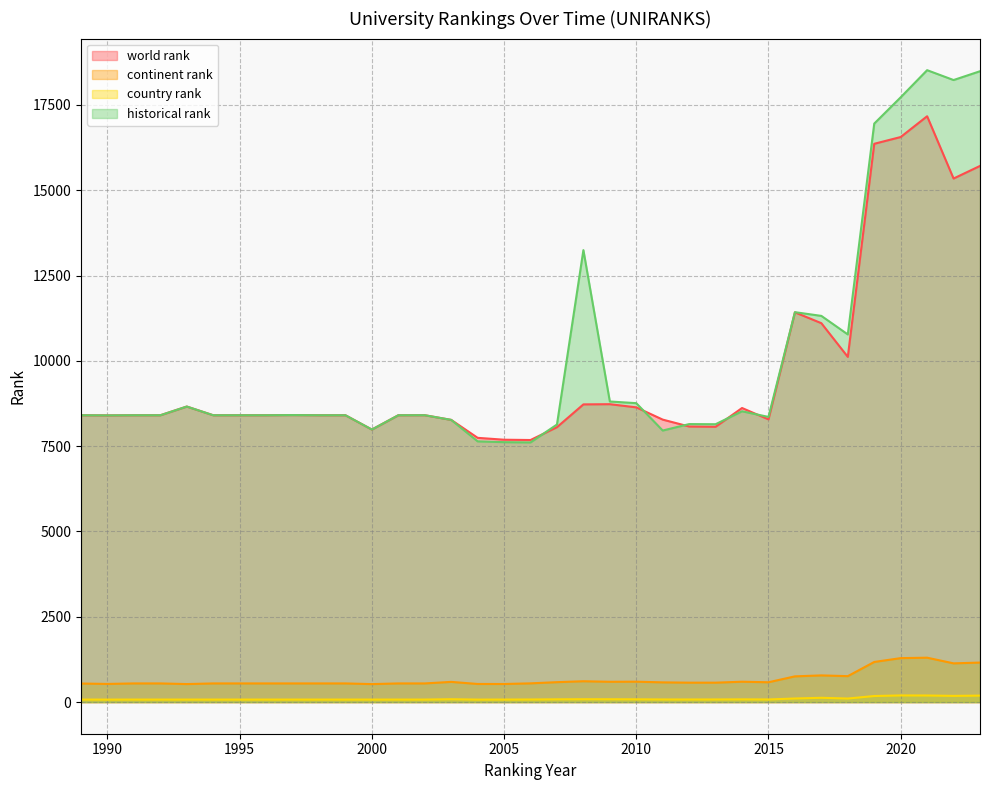

Where is world rank nearest to the value 12423?

2016